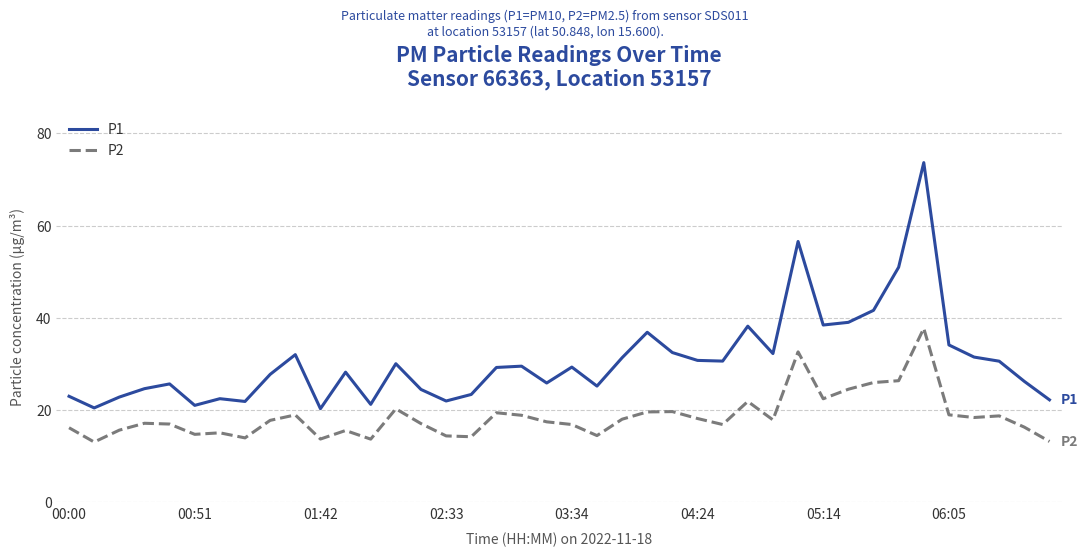

Which series has the widest spread of values?

P1